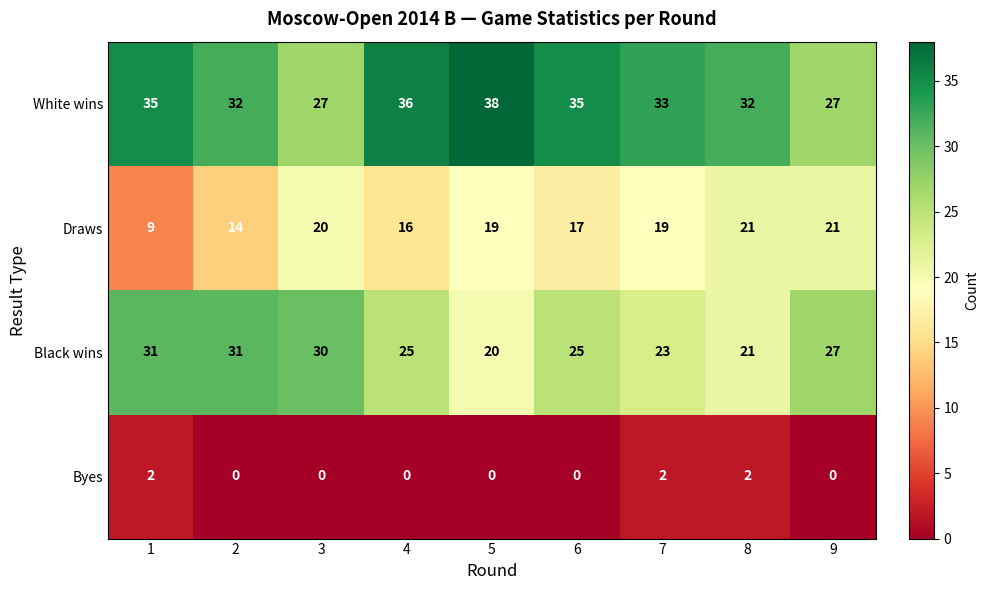

Which series has the widest spread of values?

Draws